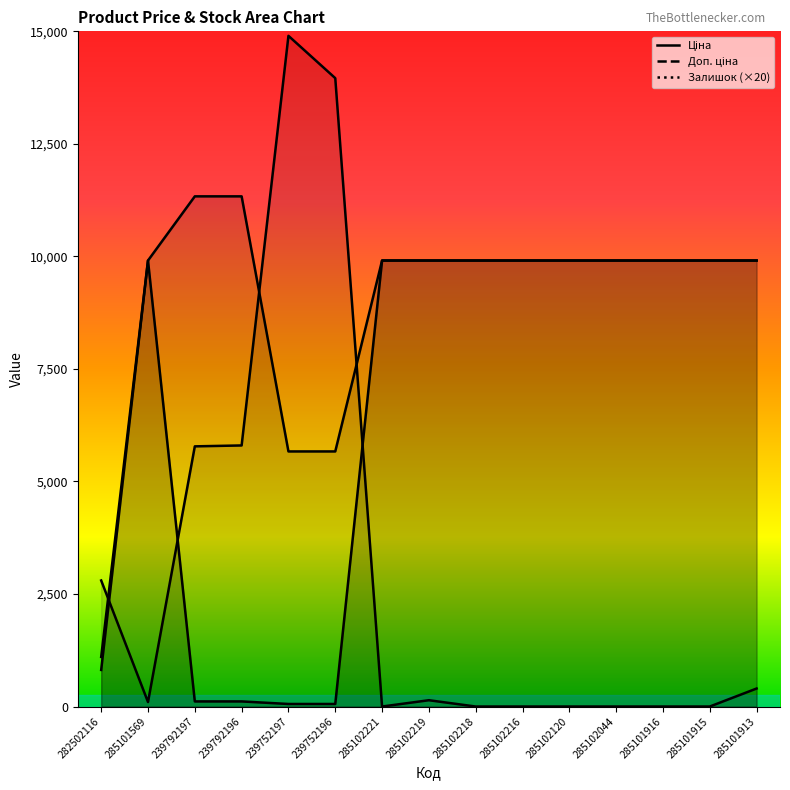

What is the difference between the maximum and second lowest values in the Доп. ціна series?

5667.0